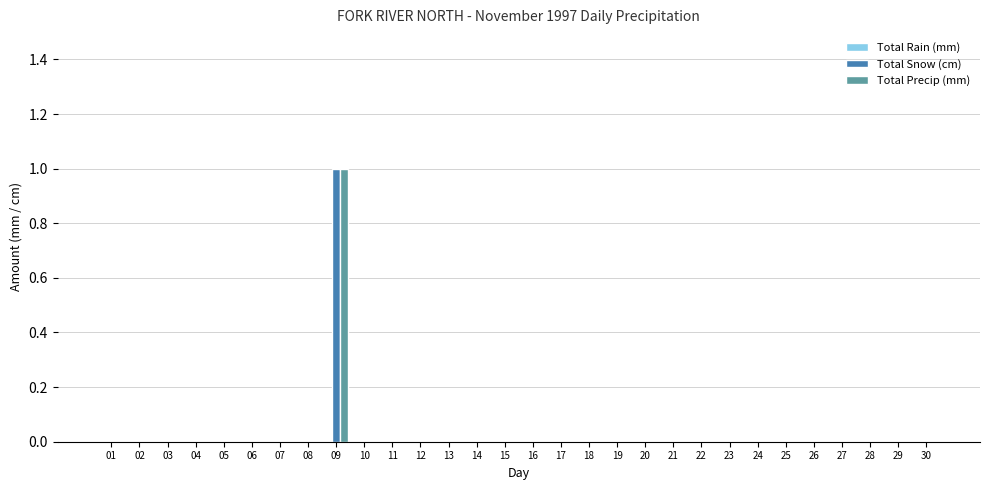

At which category is the sum across all series the highest?

09